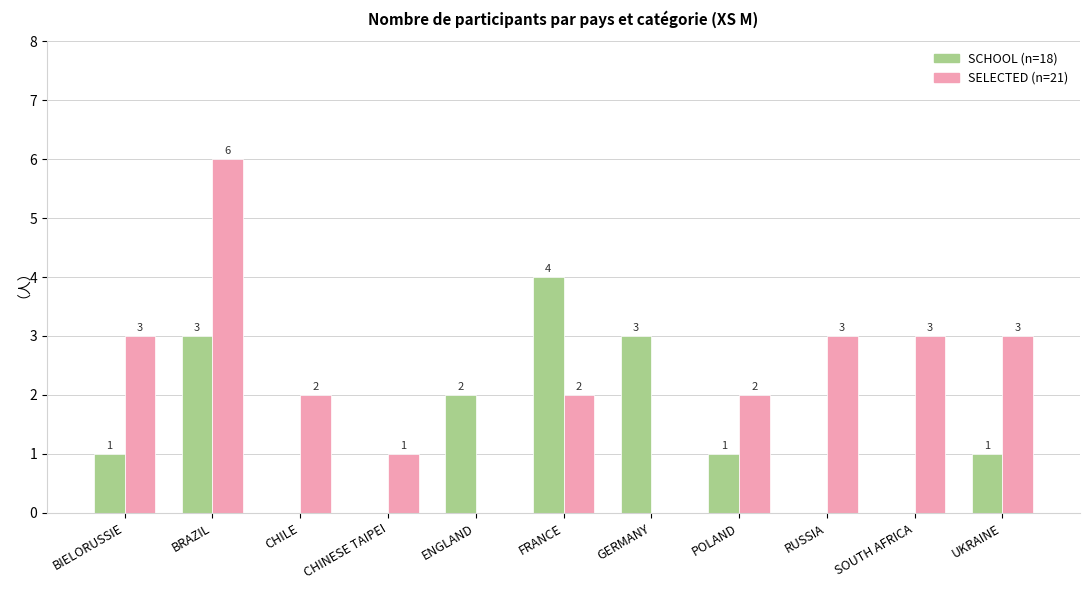

How many values in SCHOOL (n=18) are above zero?

7